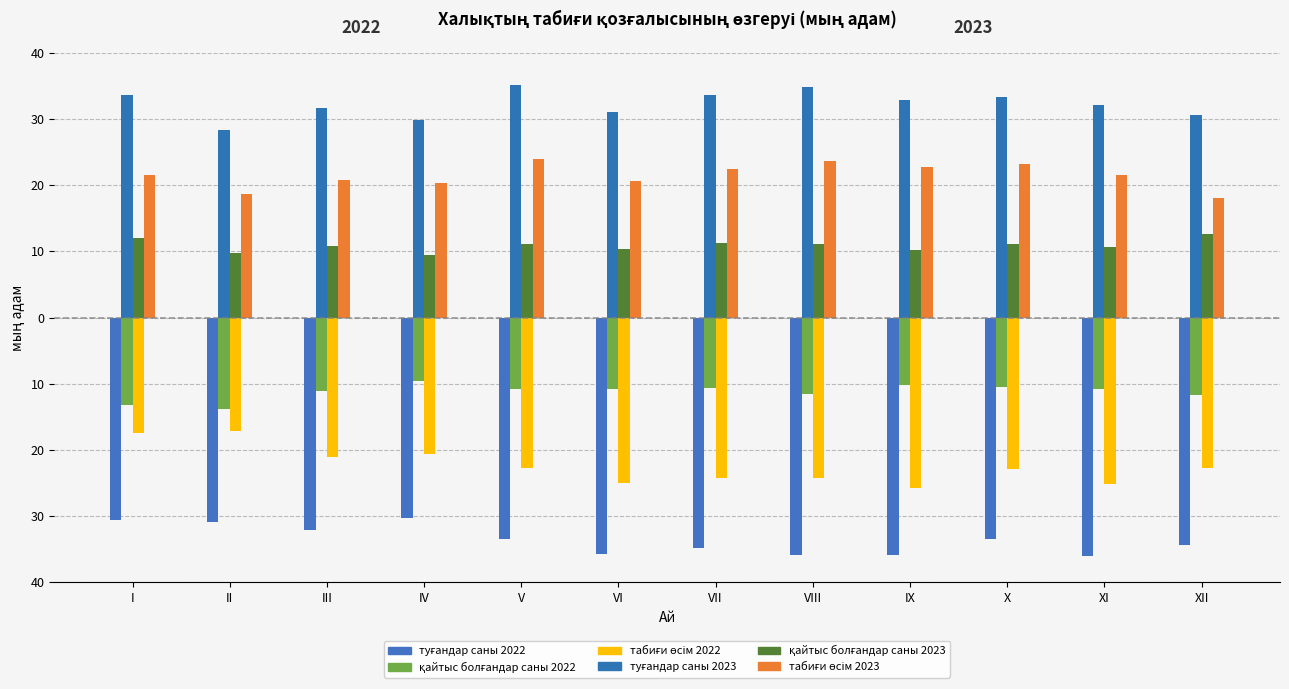

What is the value of the туғандар саны 2023 bar at the 11th from the left?

32.2